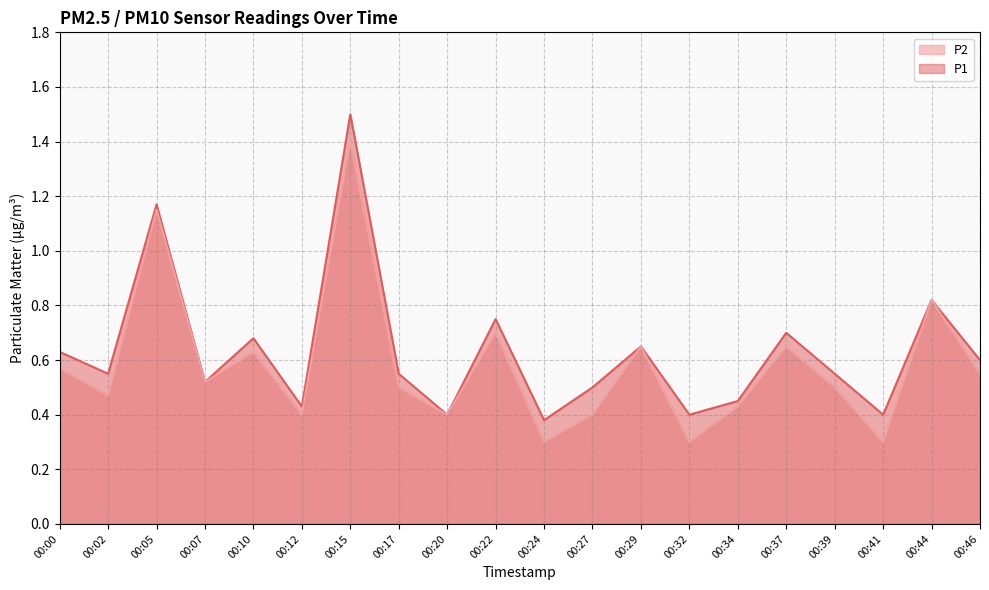

Which has a higher value, 00:44 or 00:46?

00:44